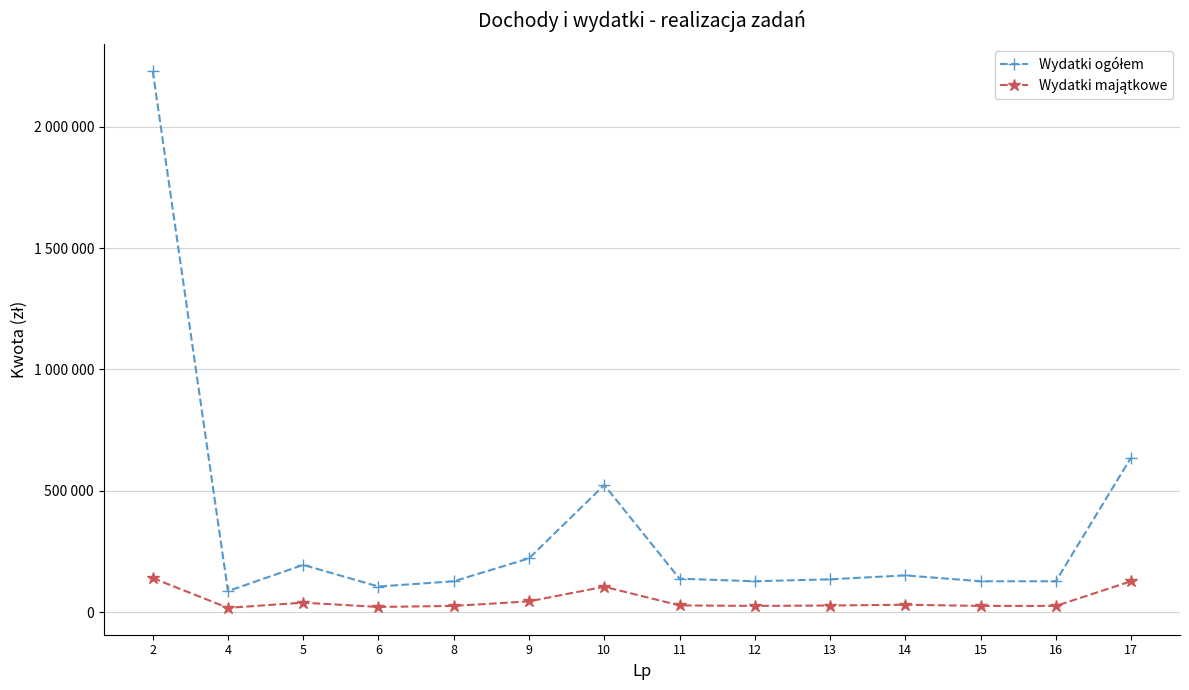

Does the chart have visible grid lines?

Yes